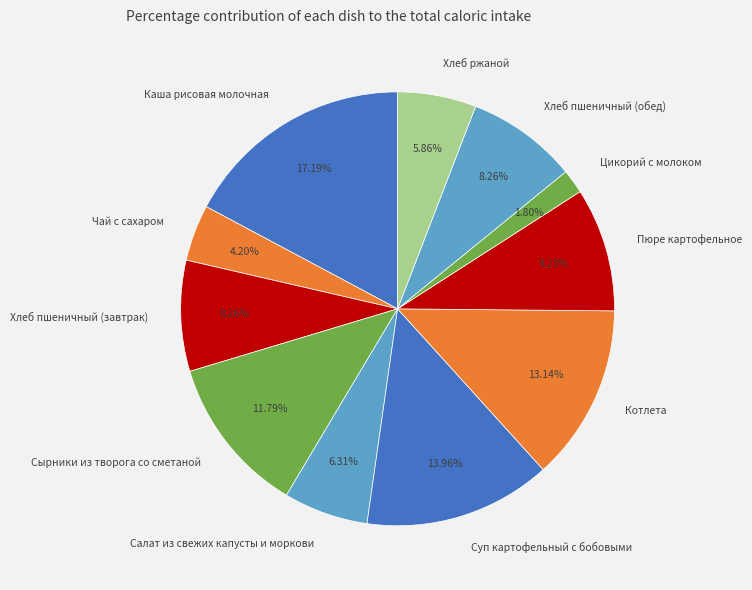

Does Пюре картофельное represent more than half of the total?

No